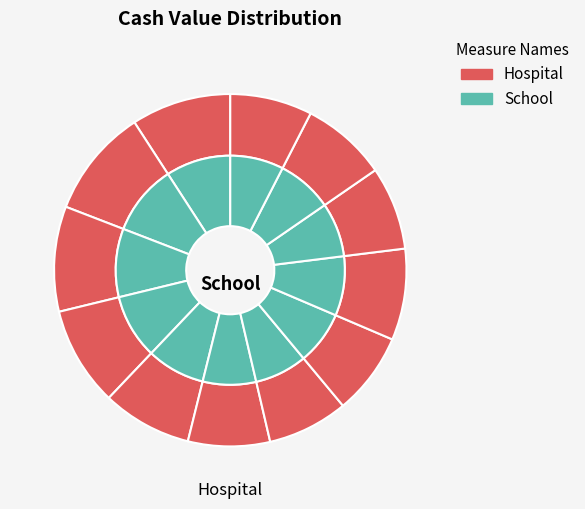

How much of the chart is everything except 2025-09-04 (2)?

90.0%